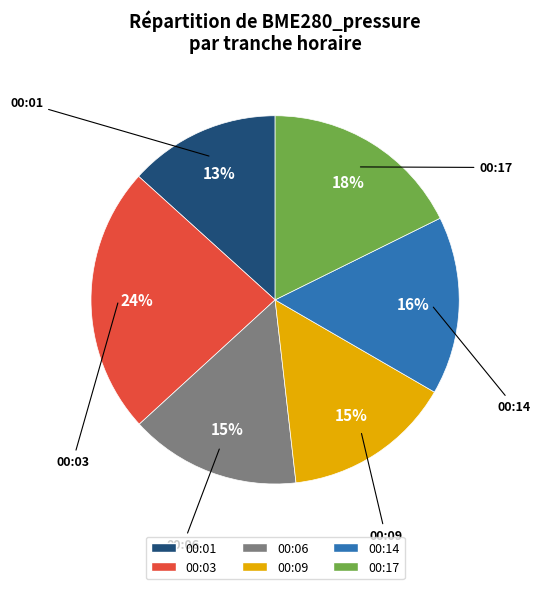

Which category has the biggest portion of the pie?

00:03